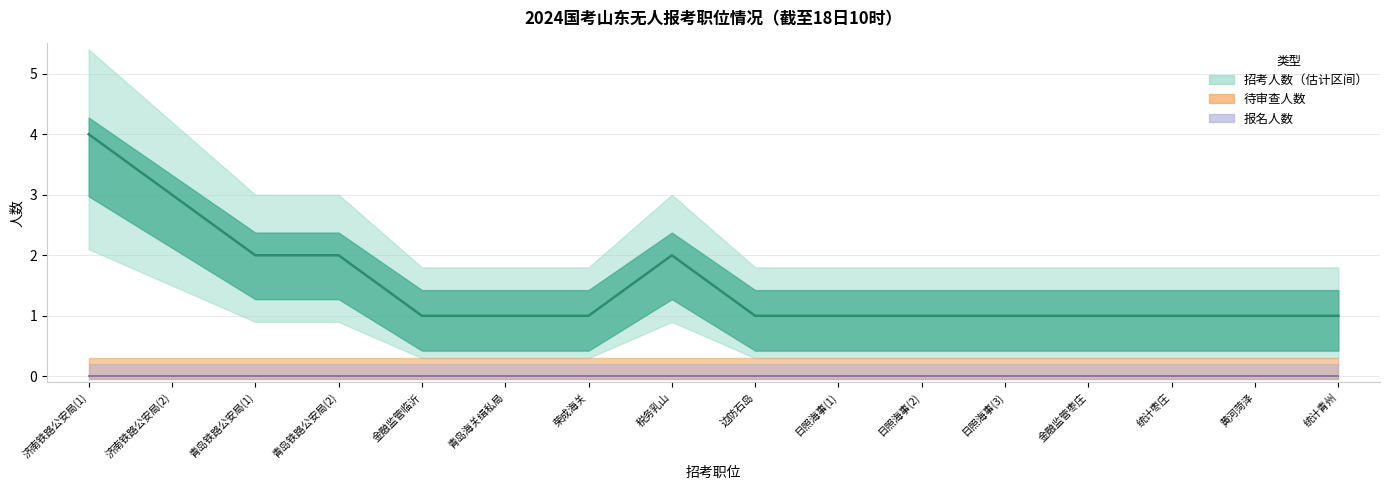

True or false: 待审查人数 and 报名人数 cross at least once.

False